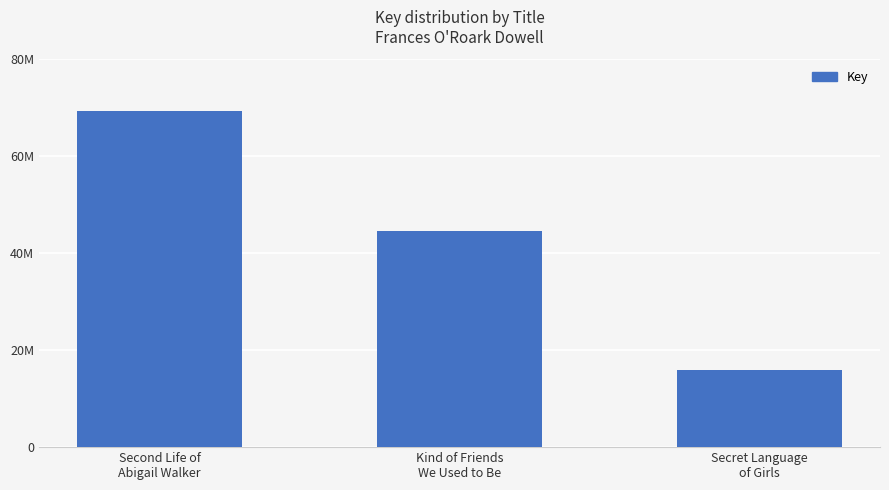

Where is the data nearest to the value 42591662?

Kind of Friends
We Used to Be